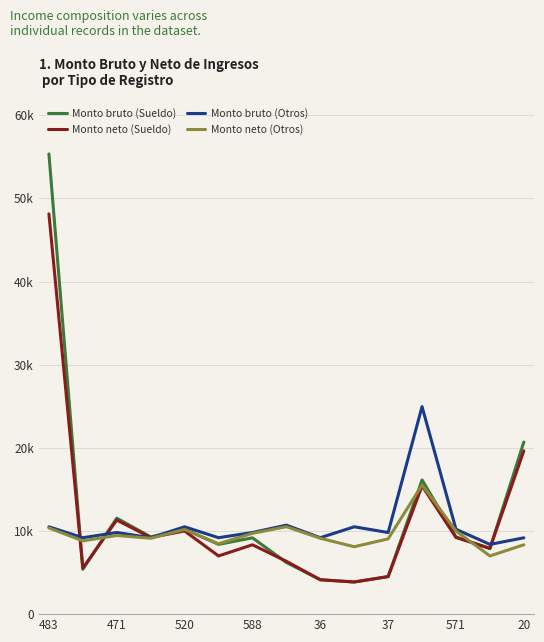

Which category has the lowest value across all series?

9